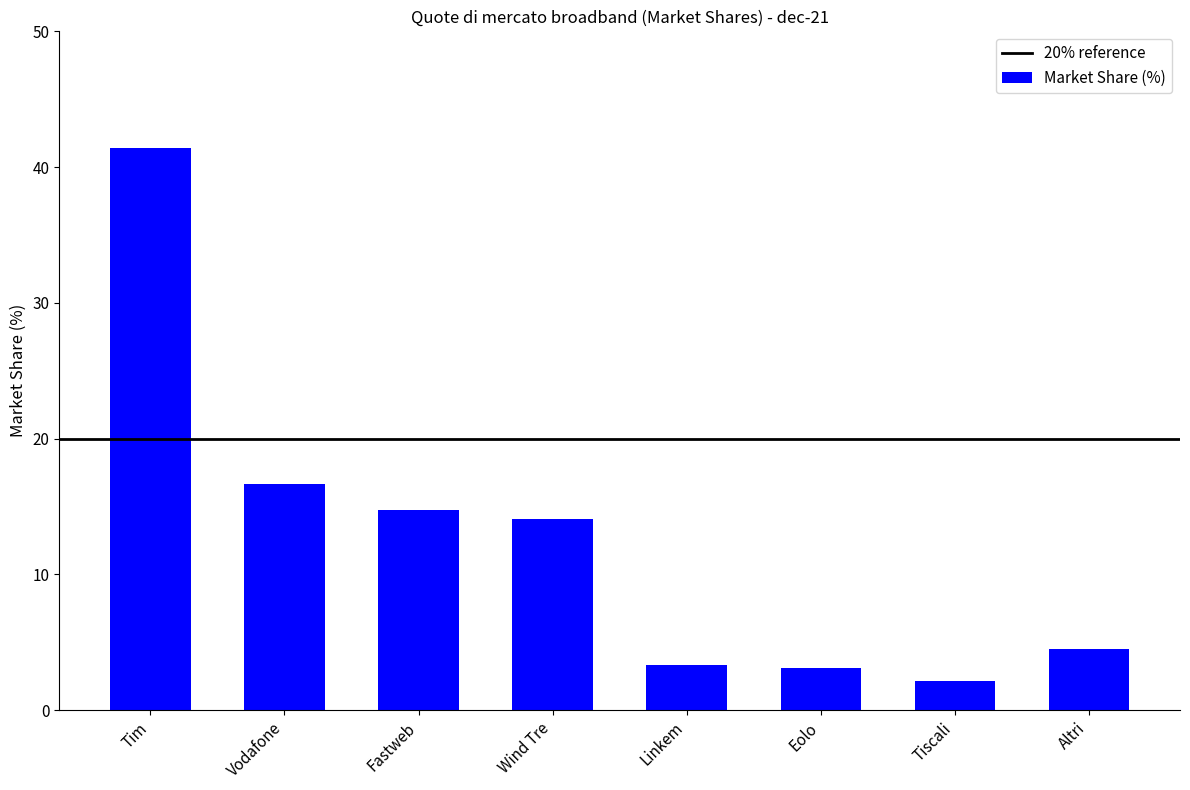

Is it true that the value at Vodafone is 9.1?

False